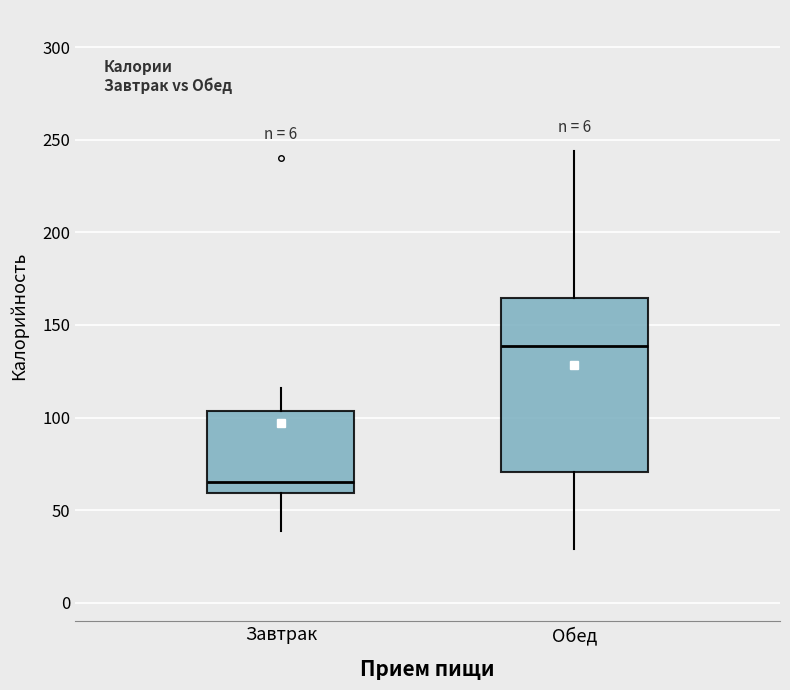

Reading left to right, read every box against the y-axis: the position of its median line, the range the box covers, and the ends of its whiskers. The values are not printed on the chart, so give them approximately, as read against the axis.

Завтрак: median 65, box 60 to 105, whiskers 40 to 115
Обед: median 140, box 70 to 165, whiskers 30 to 245